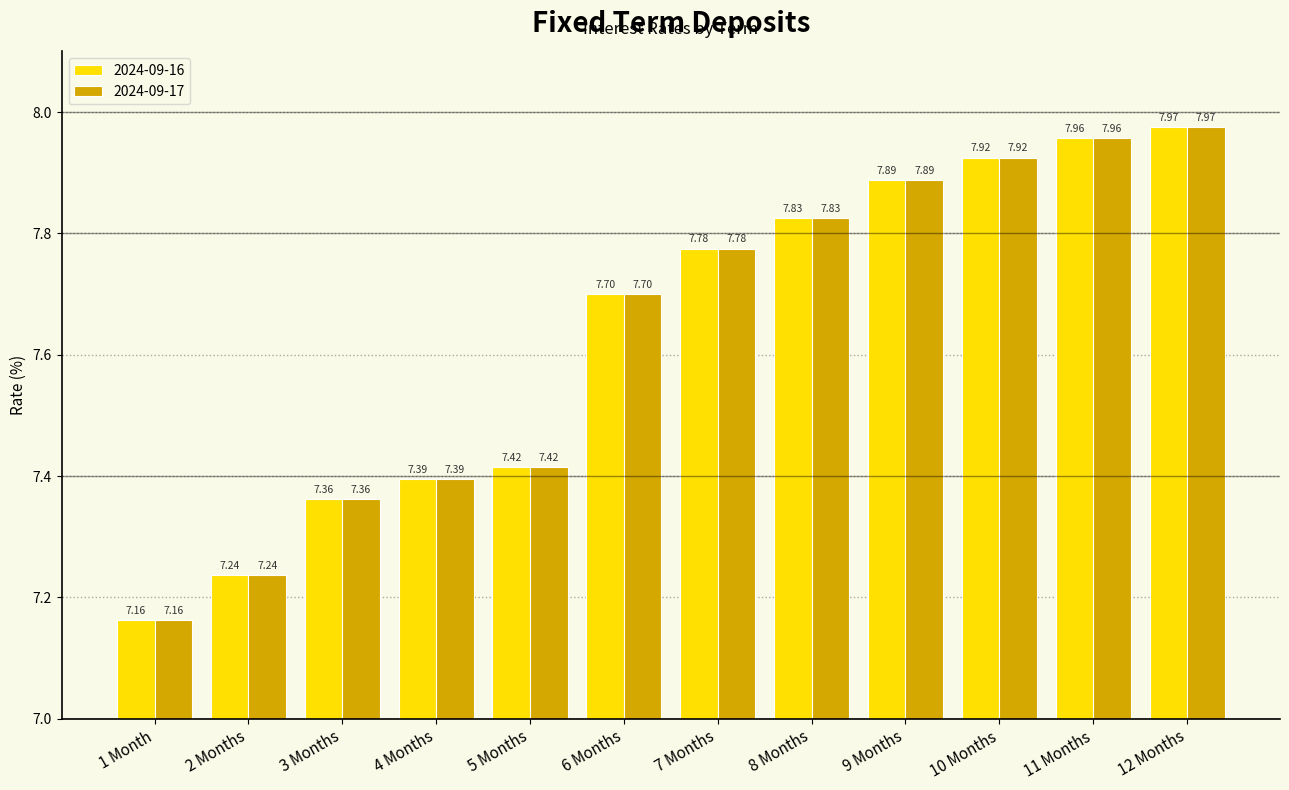

How many groups of bars are there?

12